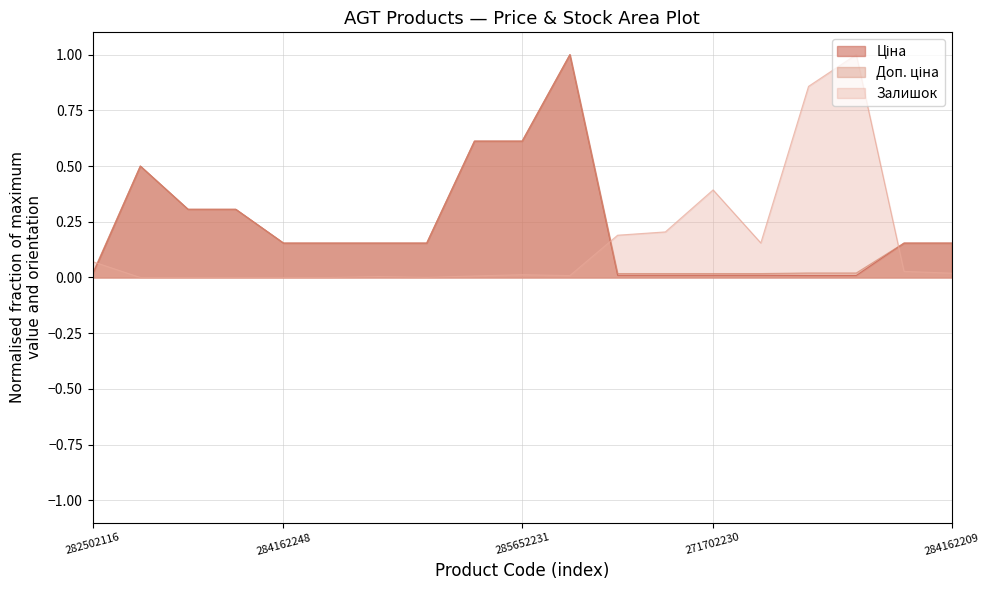

At which label does Доп. ціна reach its minimum?

271712228